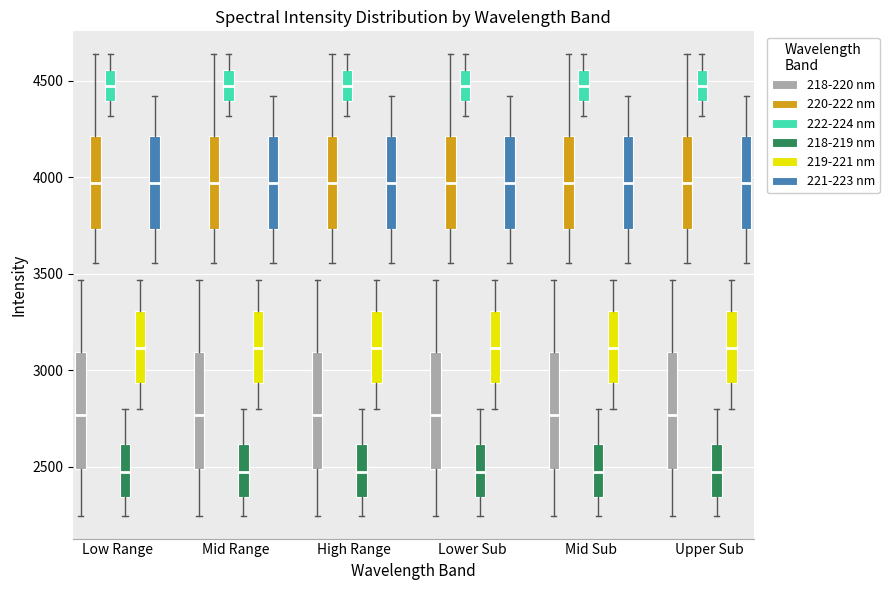

Reading left to right, transcribe this box plot: for each box, give where its median line is, the range the box spans, and where its two whiskers end, as read against the y-axis. The values are not printed on the chart, so give them approximately, as read against the axis.

Low Range (218-220 nm): median 2750, box 2500 to 3100, whiskers 2250 to 3450
Low Range (220-222 nm): median 3950, box 3750 to 4200, whiskers 3550 to 4650
Low Range (222-224 nm): median 4450, box 4400 to 4550, whiskers 4300 to 4650
Low Range (218-219 nm): median 2450, box 2350 to 2600, whiskers 2250 to 2800
Low Range (219-221 nm): median 3100, box 2950 to 3300, whiskers 2800 to 3450
Low Range (221-223 nm): median 3950, box 3750 to 4200, whiskers 3550 to 4400
Mid Range (218-220 nm): median 2750, box 2500 to 3100, whiskers 2250 to 3450
Mid Range (220-222 nm): median 3950, box 3750 to 4200, whiskers 3550 to 4650
Mid Range (222-224 nm): median 4450, box 4400 to 4550, whiskers 4300 to 4650
Mid Range (218-219 nm): median 2450, box 2350 to 2600, whiskers 2250 to 2800
Mid Range (219-221 nm): median 3100, box 2950 to 3300, whiskers 2800 to 3450
Mid Range (221-223 nm): median 3950, box 3750 to 4200, whiskers 3550 to 4400
High Range (218-220 nm): median 2750, box 2500 to 3100, whiskers 2250 to 3450
High Range (220-222 nm): median 3950, box 3750 to 4200, whiskers 3550 to 4650
High Range (222-224 nm): median 4450, box 4400 to 4550, whiskers 4300 to 4650
High Range (218-219 nm): median 2450, box 2350 to 2600, whiskers 2250 to 2800
High Range (219-221 nm): median 3100, box 2950 to 3300, whiskers 2800 to 3450
High Range (221-223 nm): median 3950, box 3750 to 4200, whiskers 3550 to 4400
Lower Sub (218-220 nm): median 2750, box 2500 to 3100, whiskers 2250 to 3450
Lower Sub (220-222 nm): median 3950, box 3750 to 4200, whiskers 3550 to 4650
Lower Sub (222-224 nm): median 4450, box 4400 to 4550, whiskers 4300 to 4650
Lower Sub (218-219 nm): median 2450, box 2350 to 2600, whiskers 2250 to 2800
Lower Sub (219-221 nm): median 3100, box 2950 to 3300, whiskers 2800 to 3450
Lower Sub (221-223 nm): median 3950, box 3750 to 4200, whiskers 3550 to 4400
Mid Sub (218-220 nm): median 2750, box 2500 to 3100, whiskers 2250 to 3450
Mid Sub (220-222 nm): median 3950, box 3750 to 4200, whiskers 3550 to 4650
Mid Sub (222-224 nm): median 4450, box 4400 to 4550, whiskers 4300 to 4650
Mid Sub (218-219 nm): median 2450, box 2350 to 2600, whiskers 2250 to 2800
Mid Sub (219-221 nm): median 3100, box 2950 to 3300, whiskers 2800 to 3450
Mid Sub (221-223 nm): median 3950, box 3750 to 4200, whiskers 3550 to 4400
Upper Sub (218-220 nm): median 2750, box 2500 to 3100, whiskers 2250 to 3450
Upper Sub (220-222 nm): median 3950, box 3750 to 4200, whiskers 3550 to 4650
Upper Sub (222-224 nm): median 4450, box 4400 to 4550, whiskers 4300 to 4650
Upper Sub (218-219 nm): median 2450, box 2350 to 2600, whiskers 2250 to 2800
Upper Sub (219-221 nm): median 3100, box 2950 to 3300, whiskers 2800 to 3450
Upper Sub (221-223 nm): median 3950, box 3750 to 4200, whiskers 3550 to 4400